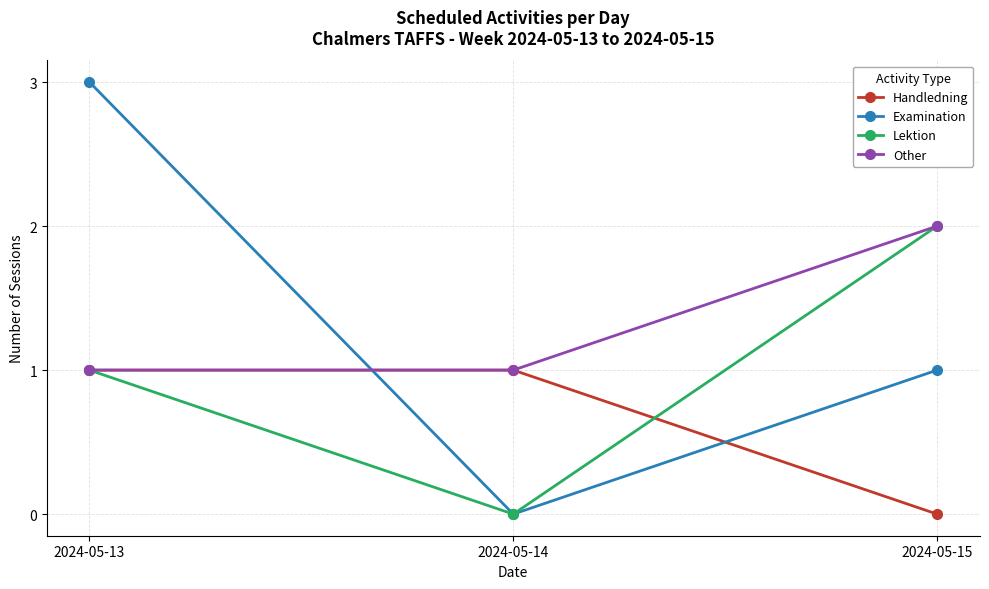

How many values in the Examination series are below 1?

1